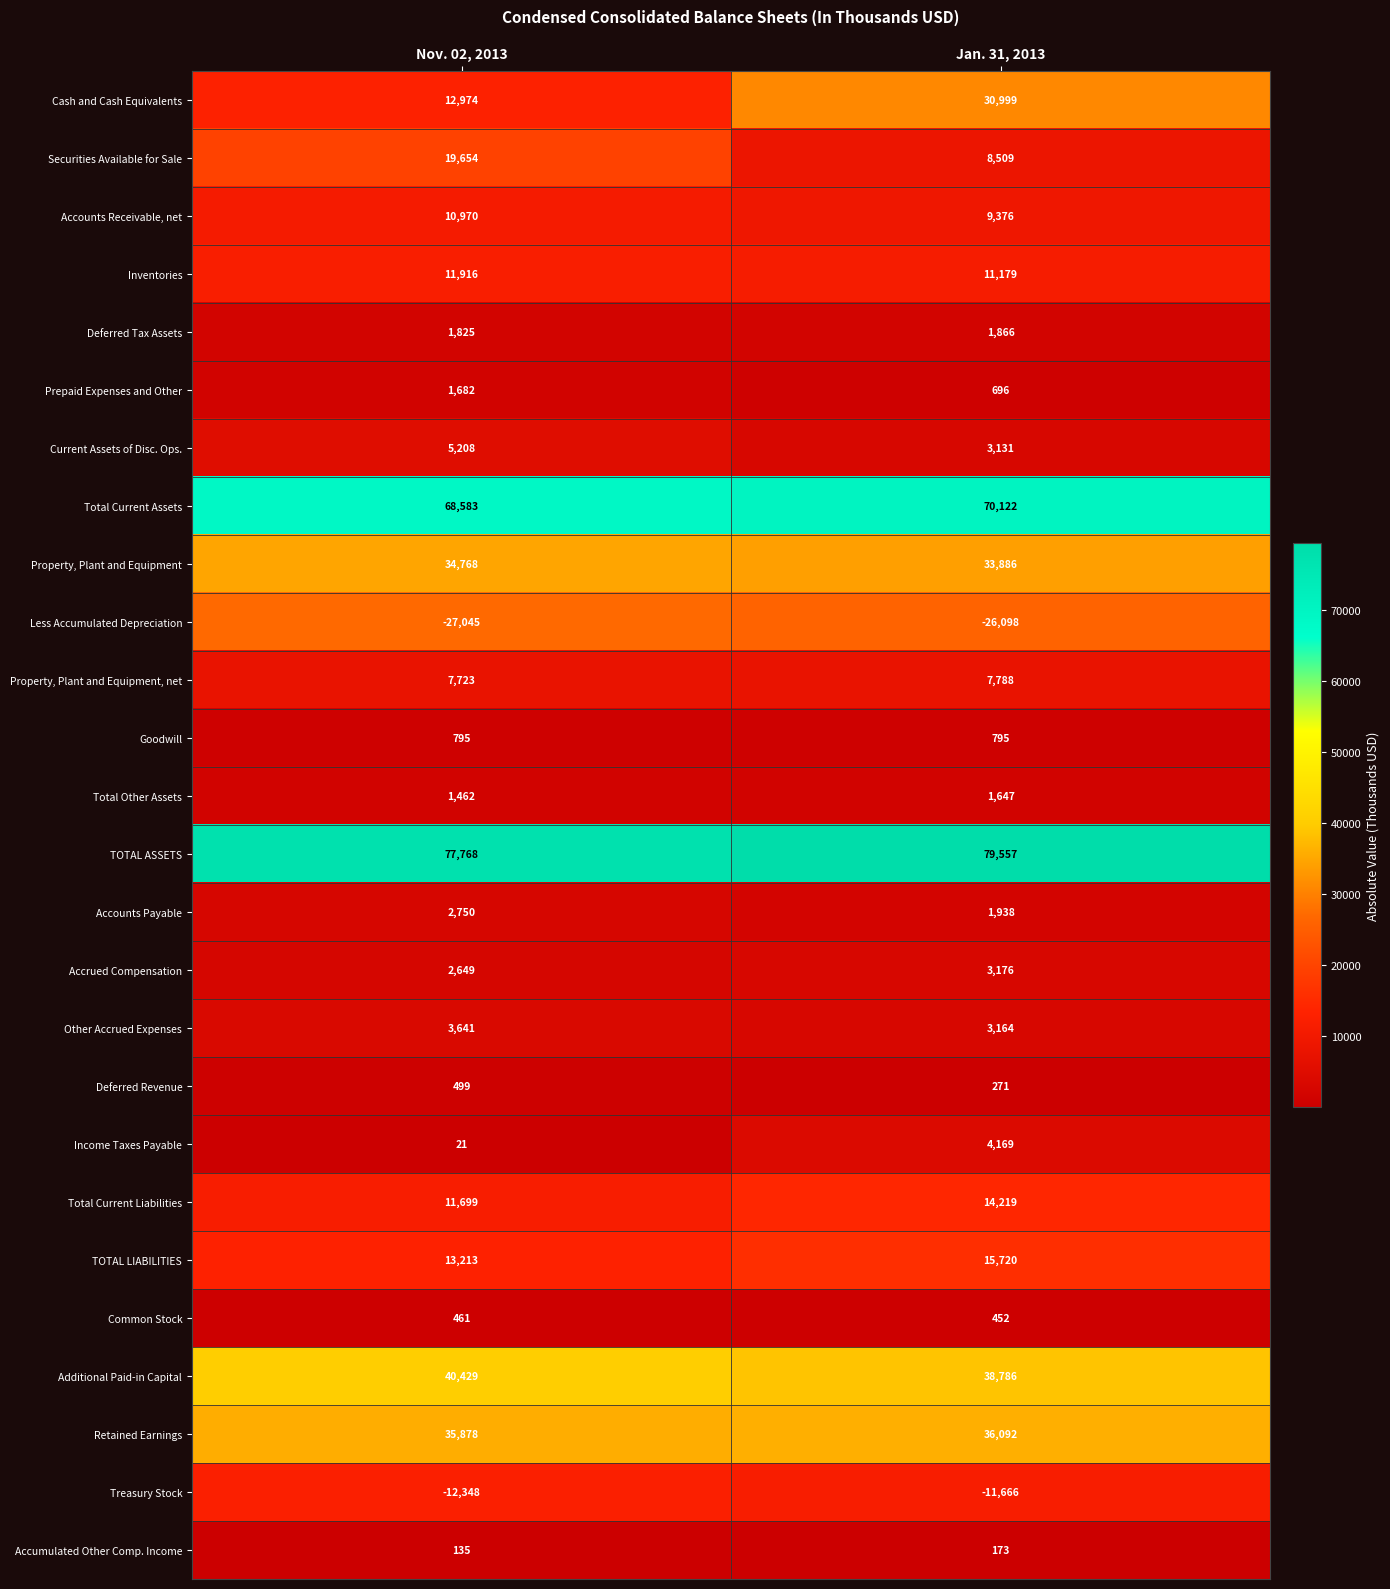

Rank the series by their maximum value, from highest to lowest.

TOTAL ASSETS, Total Current Assets, Additional Paid-in Capital, Retained Earnings, Property, Plant and Equipment, Cash and Cash Equivalents, Securities Available for Sale, TOTAL LIABILITIES, Total Current Liabilities, Inventories, Accounts Receivable, net, Property, Plant and Equipment, net, Current Assets of Disc. Ops., Income Taxes Payable, Other Accrued Expenses, Accrued Compensation, Accounts Payable, Deferred Tax Assets, Prepaid Expenses and Other, Total Other Assets, Goodwill, Deferred Revenue, Common Stock, Accumulated Other Comp. Income, Treasury Stock, Less Accumulated Depreciation